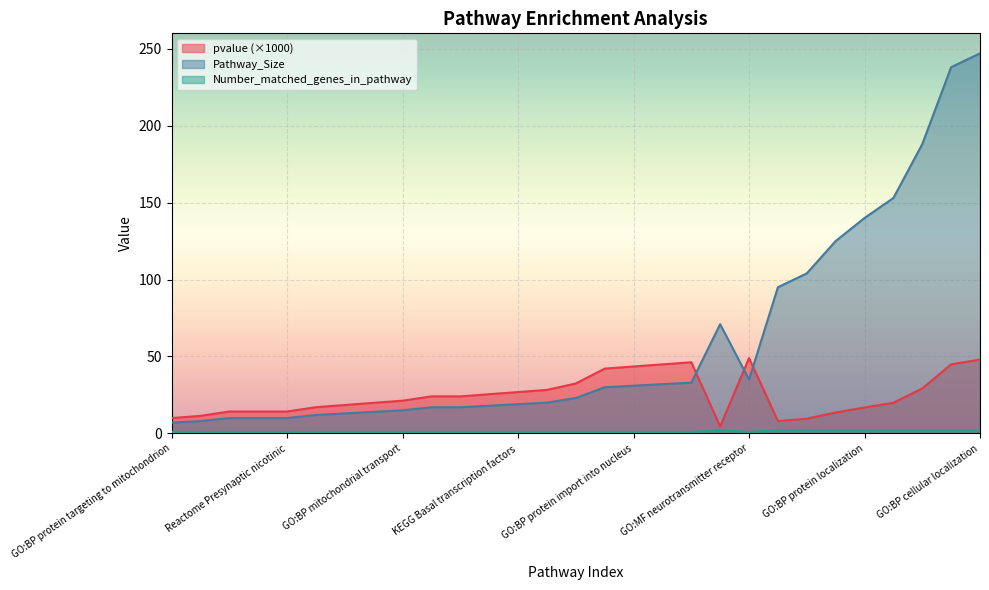

Where is the first local minimum for Number_matched_genes_in_pathway?

GO:MF neurotransmitter receptor